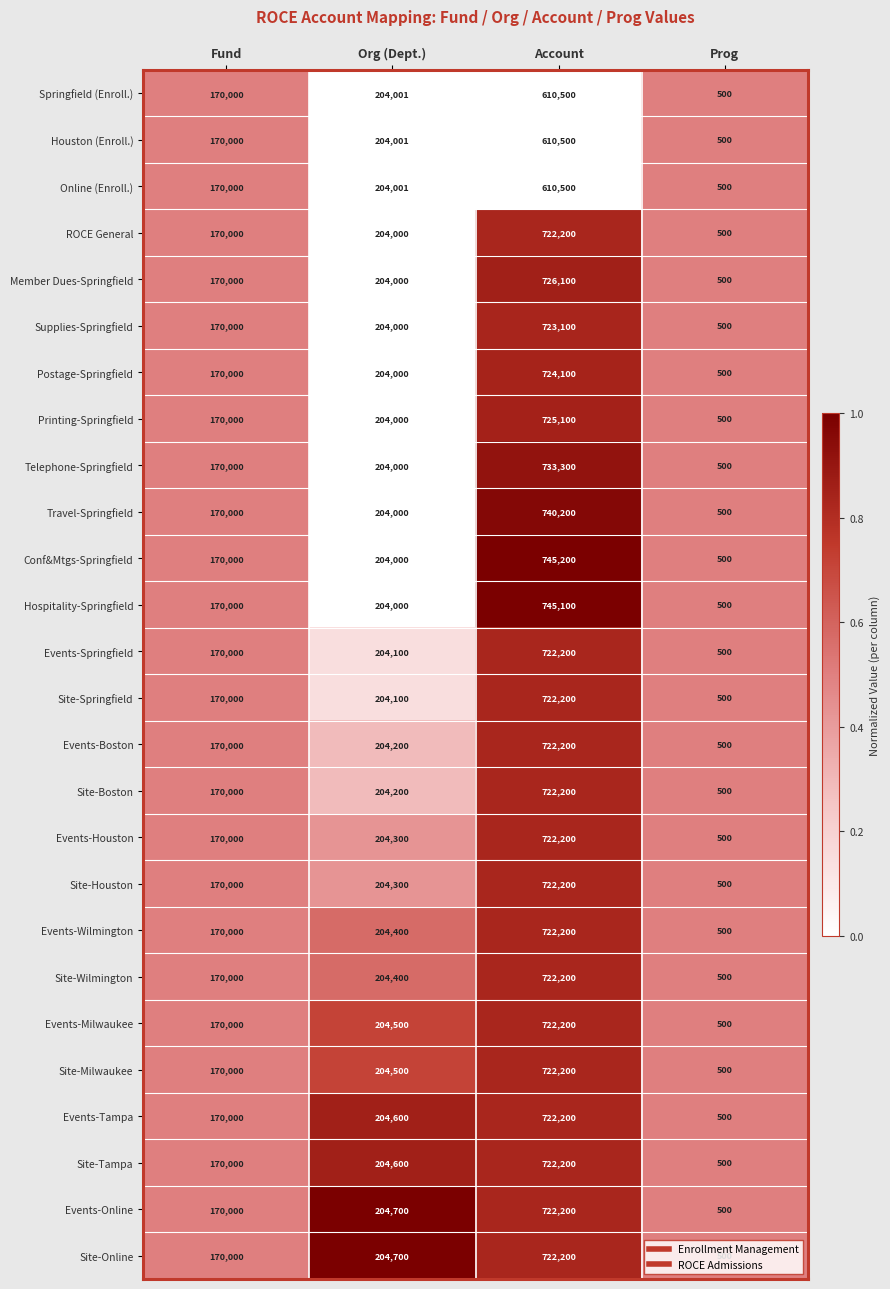

Which series has the widest spread of values?

Conf&Mtgs-Springfield